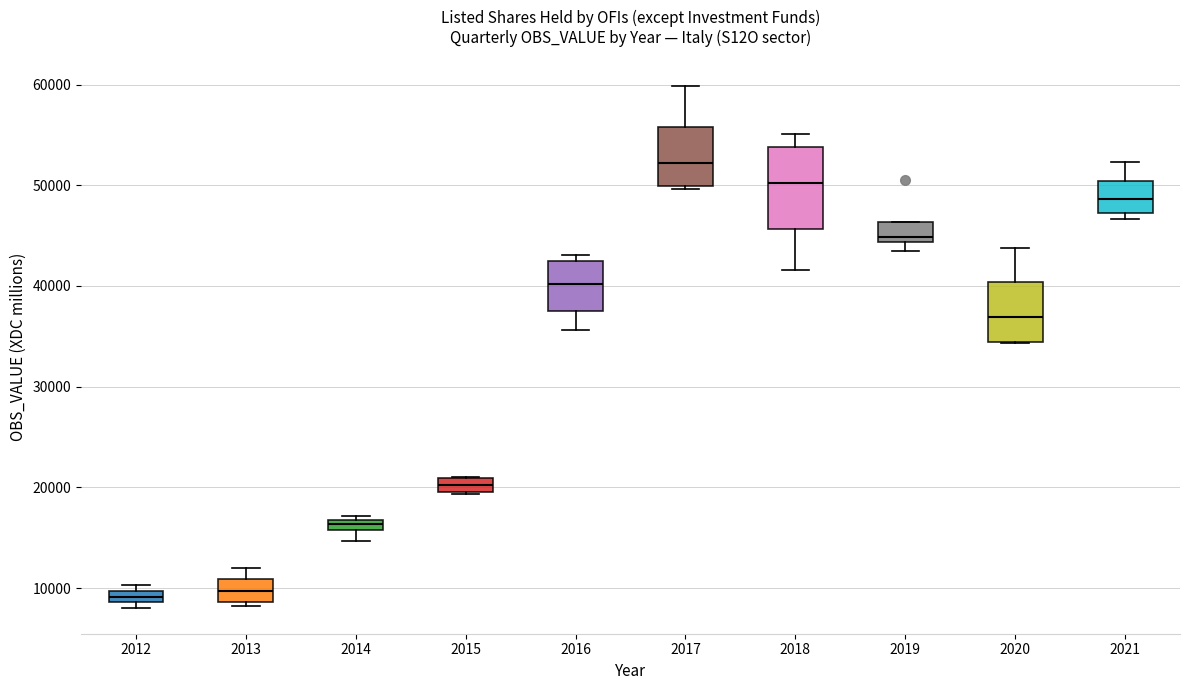

Where does the upper whisker of the box at x = 2017 end on the y-axis? The values are not printed on the chart, so give them approximately, as read against the axis.

60000